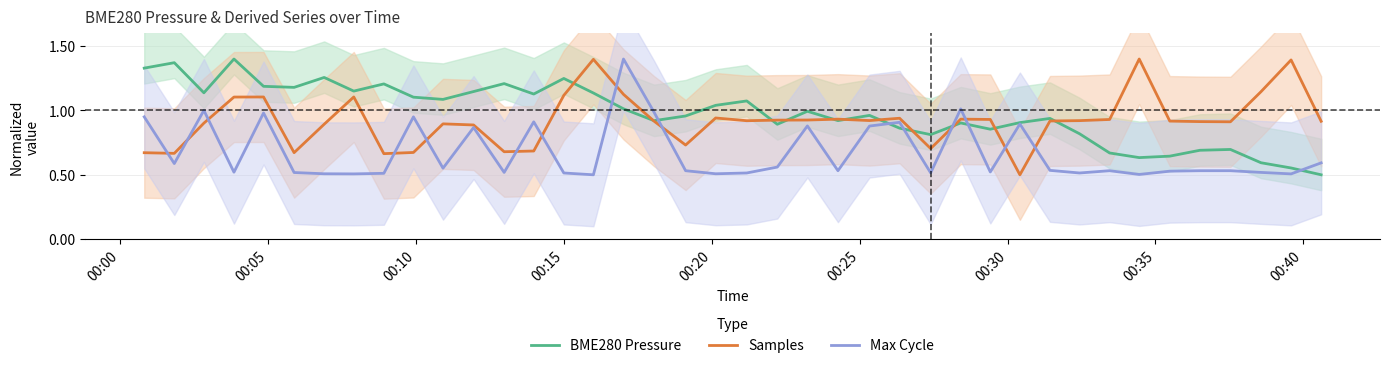

What is the sum of all Max Cycle values?

26.8